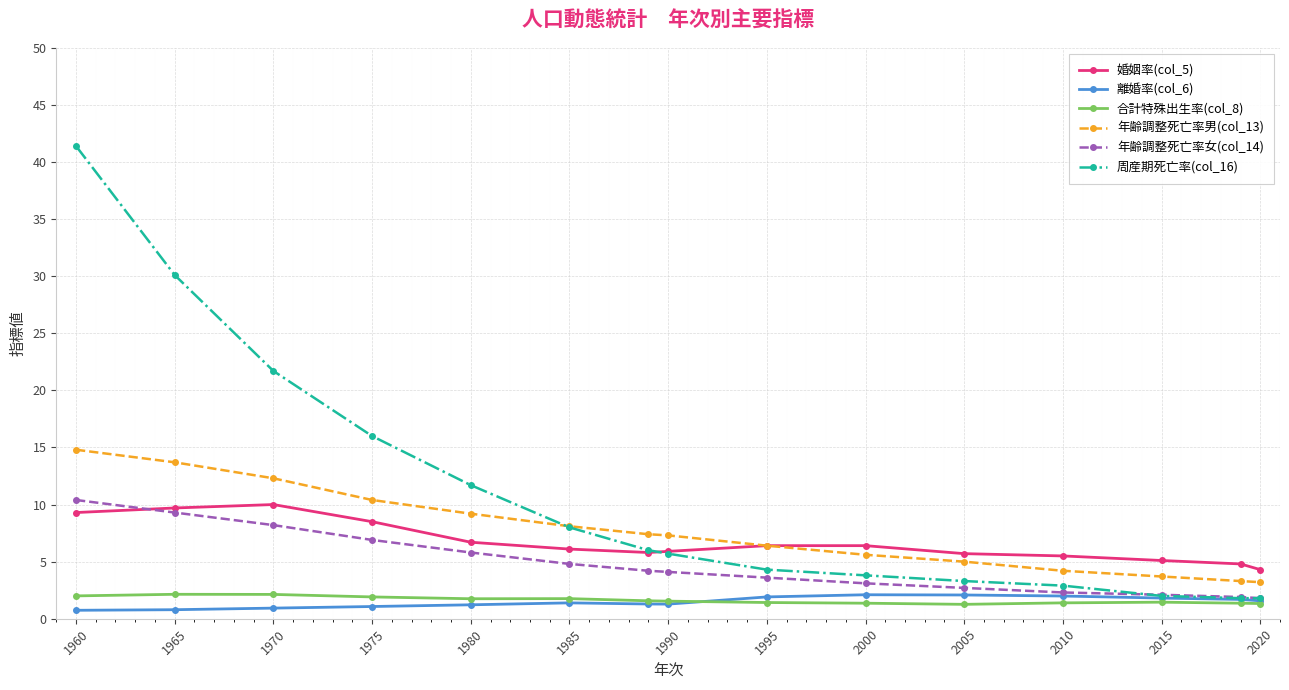

Which series has the widest spread of values?

周産期死亡率(col_16)